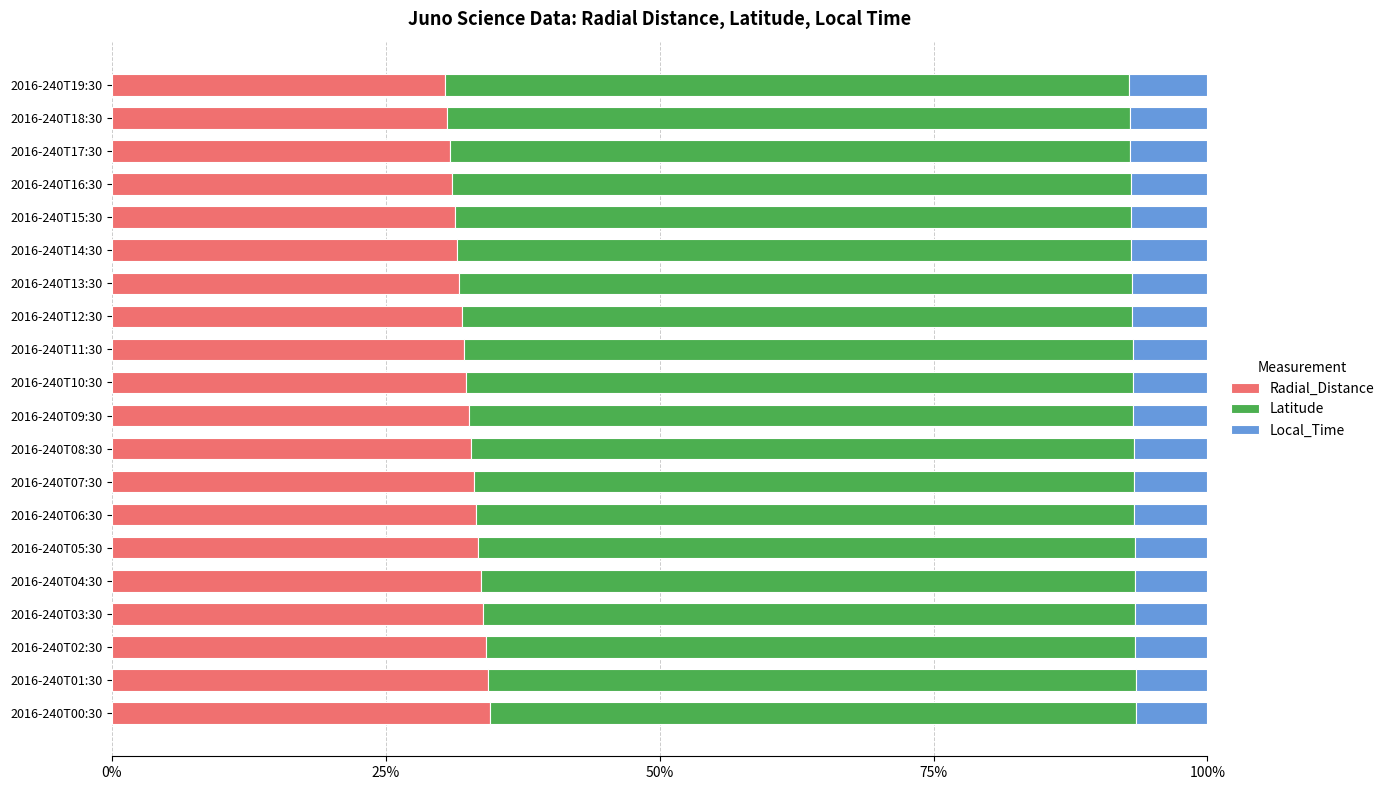

Is it true that Radial_Distance equals 33.7 at 2016-240T04:30?

True